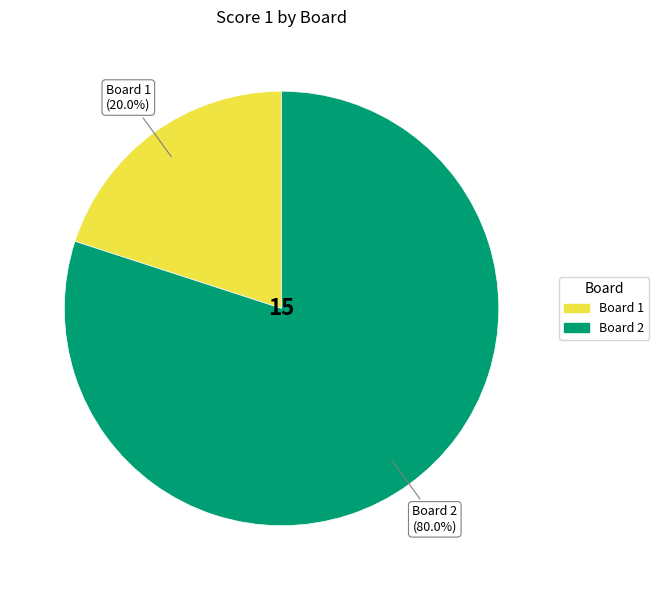

Is there a majority slice in this chart?

Yes